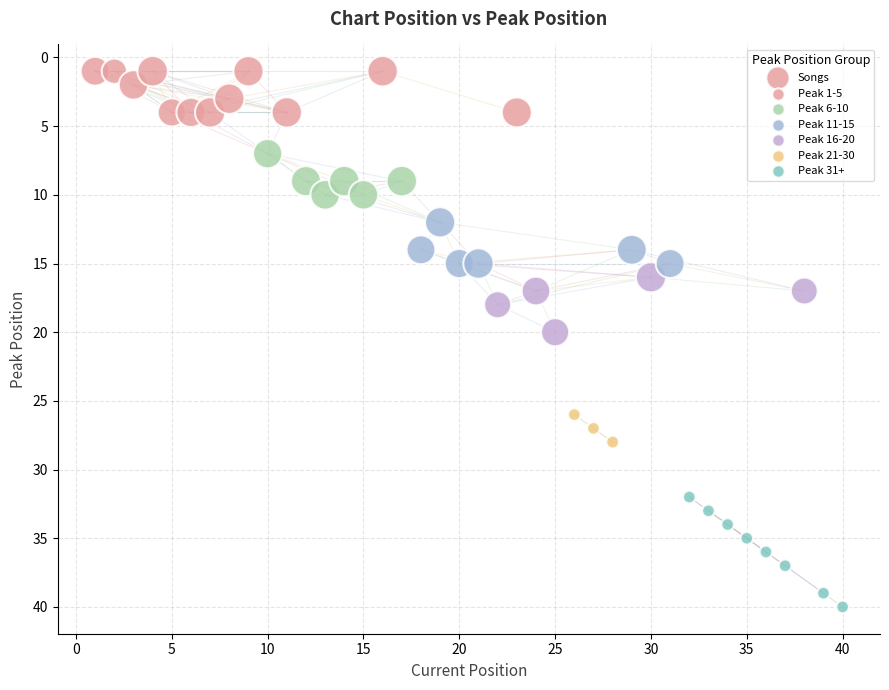

What is the range of Y values (max minus min)?

39